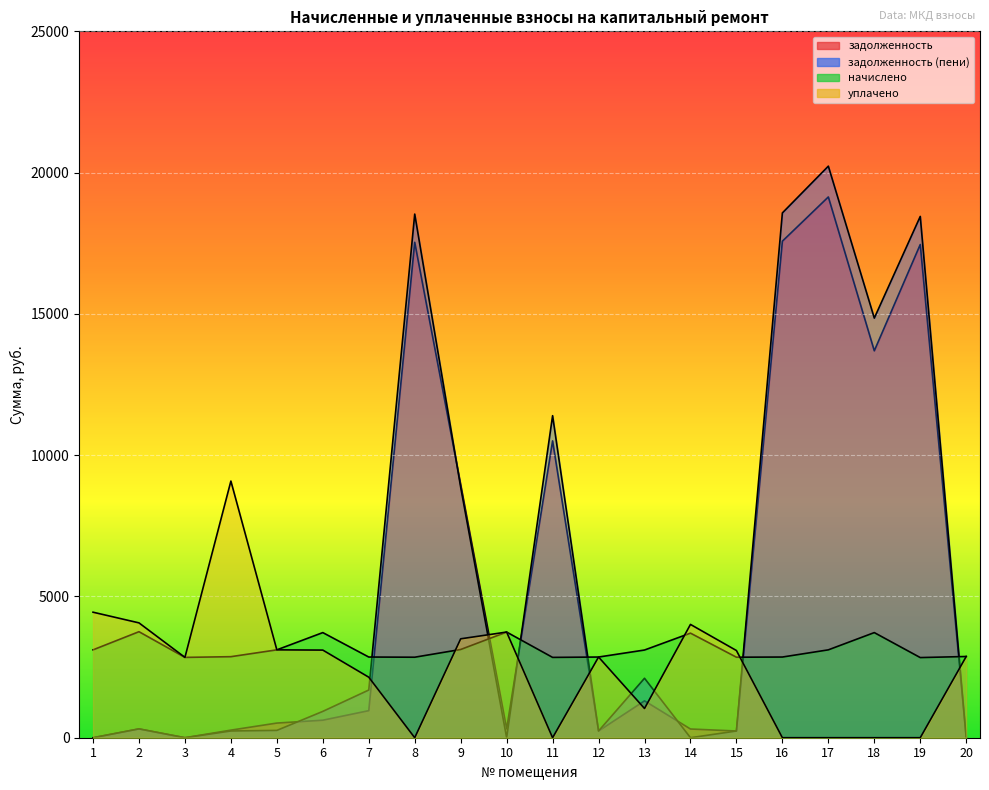

Reading right to left, list all the values displayed in this chart.

задолженность: 20=0.0	19=17455.6	18=13693.5	17=19138.6	16=17573.1	15=237.4	14=308.5	13=1305.1	12=238.0	11=10505.4	10=312.6	9=8958.2	8=17533.9	7=958.1	6=620.1	5=518.6	4=268.7	3=0.0	2=312.2	1=0.0
задолженность (пени): 20=0.0	19=18449.5	18=14851.0	17=20228.3	16=18573.6	15=237.4	14=0.0	13=2104.2	12=238.0	11=11397.7	10=0.0	9=8864.7	8=18532.2	7=1688.6	6=932.2	5=259.2	4=239.0	3=0.0	2=312.7	1=0.0
начислено: 20=2874.7	19=2836.6	18=3720.6	17=3110.0	16=2855.6	15=2849.3	14=3701.5	13=3103.7	12=2855.6	11=2842.9	10=3739.7	9=3122.8	8=2849.3	7=2855.6	6=3720.6	5=3110.0	4=2868.4	3=2842.9	2=3752.4	1=3110.0
уплачено: 20=2874.7	19=0.0	18=0.0	17=0.0	16=0.0	15=3085.8	14=4010.0	13=1034.6	12=2855.6	11=0.0	10=3739.7	9=3500.5	8=0.0	7=2141.7	6=3101.5	5=3110.0	4=9083.1	3=2842.9	2=4064.4	1=4442.6